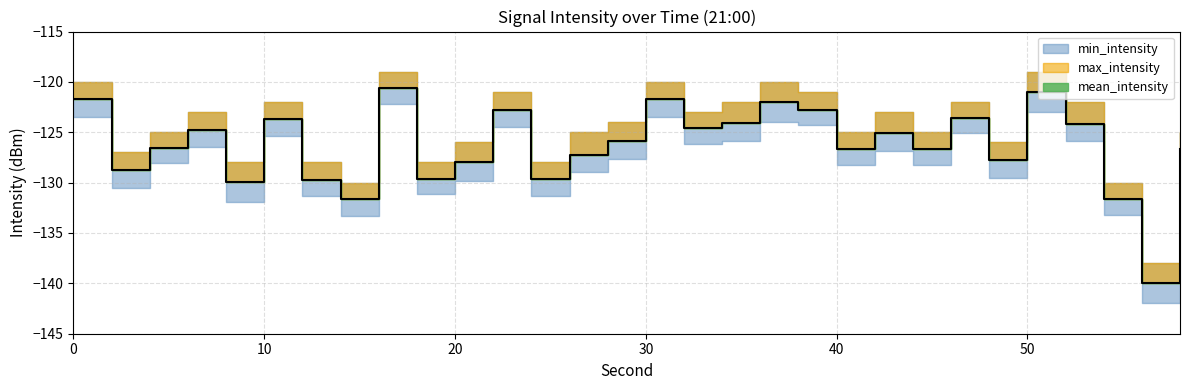

How many values in the min_intensity series are below -127?

16